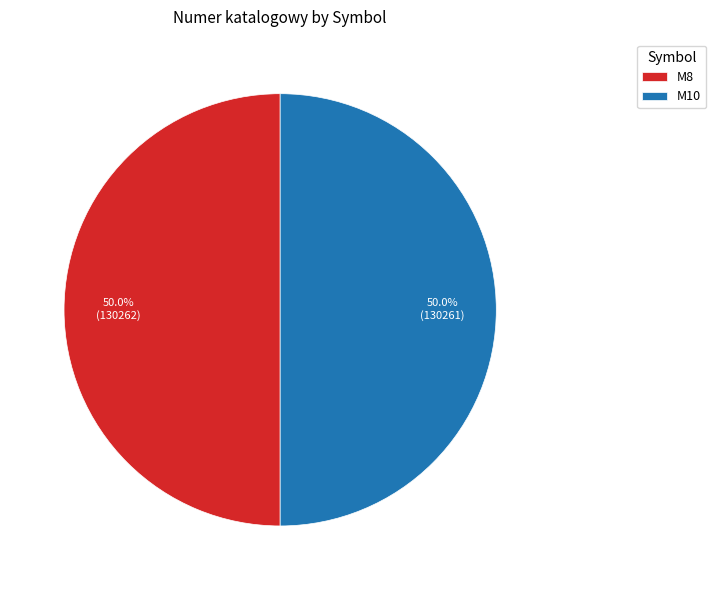

Do M8 and M10 together represent more than half of the pie?

Yes